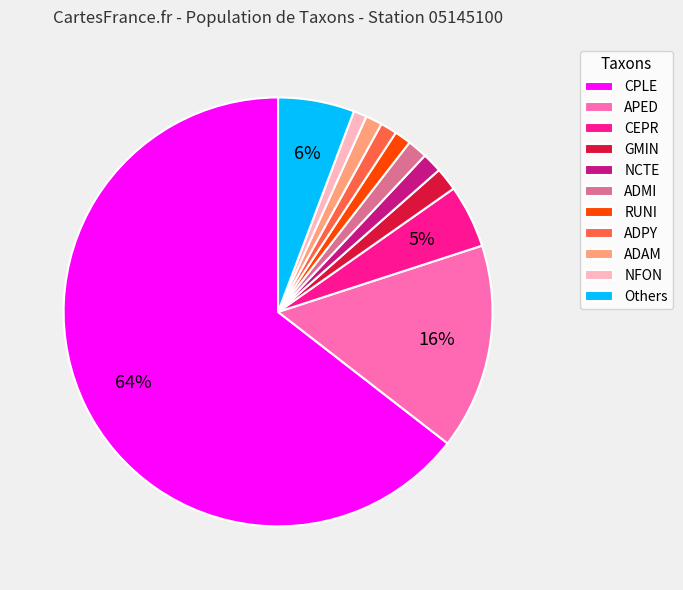

To the nearest percent, what percentage of the pie is CEPR?

5%